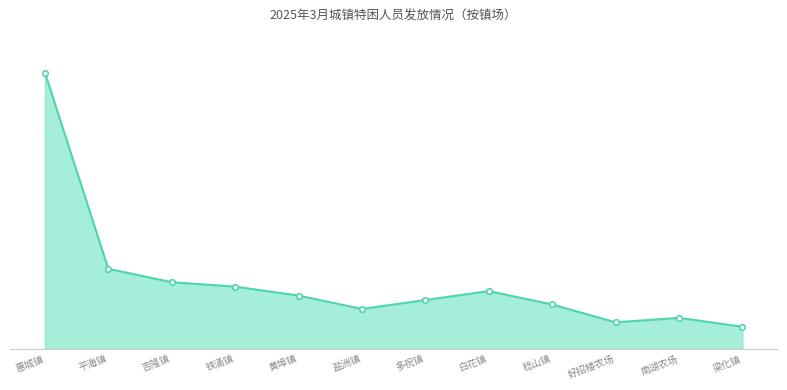

Which has a higher value, 南湖农场 or 吉隆镇?

吉隆镇